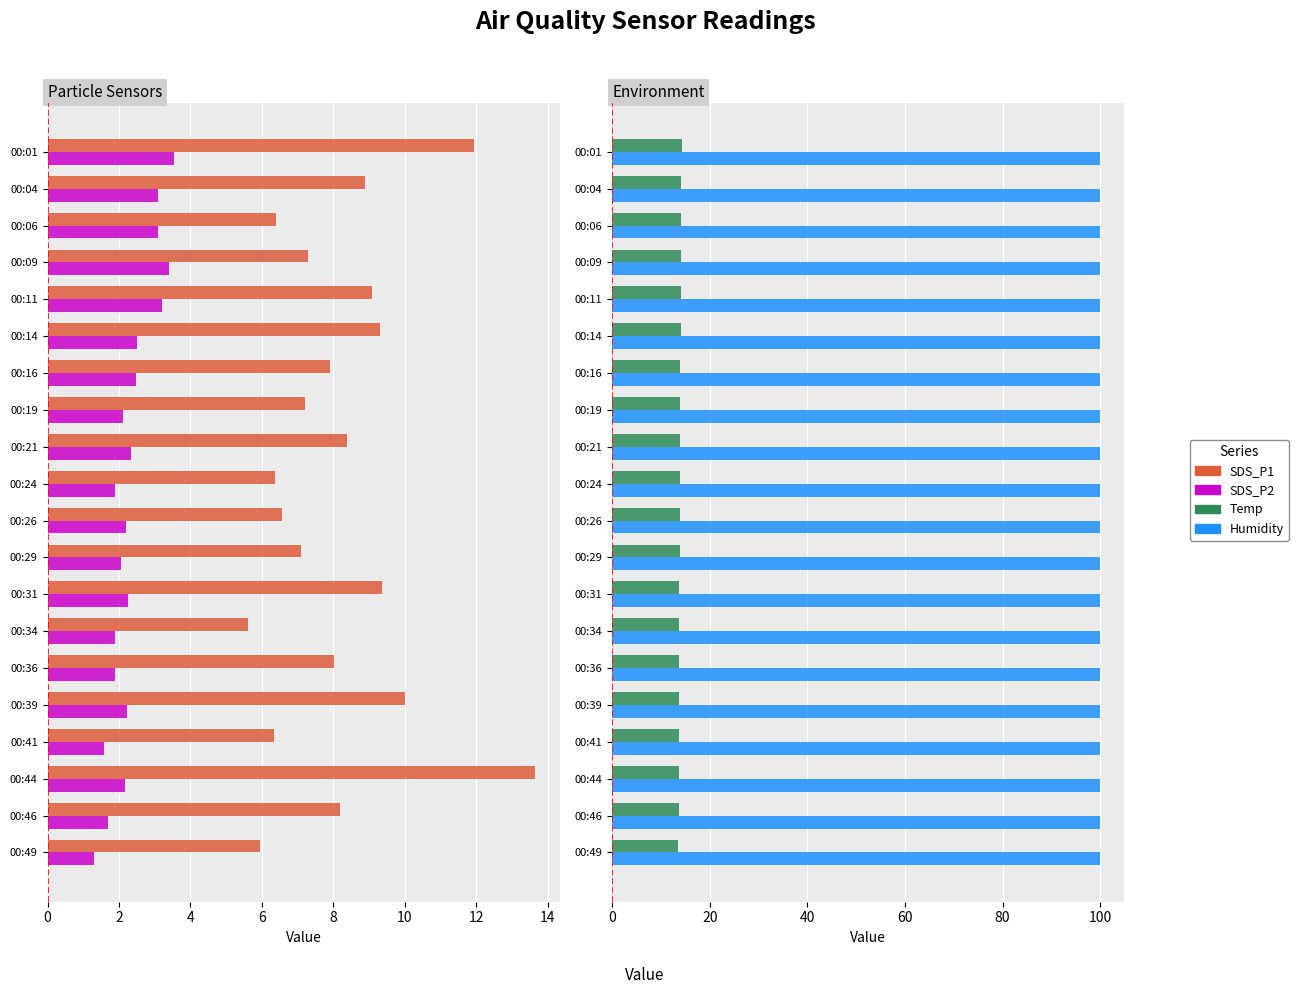

The value of SDS_P1 at 00:29 is 2.5. True or false?

False